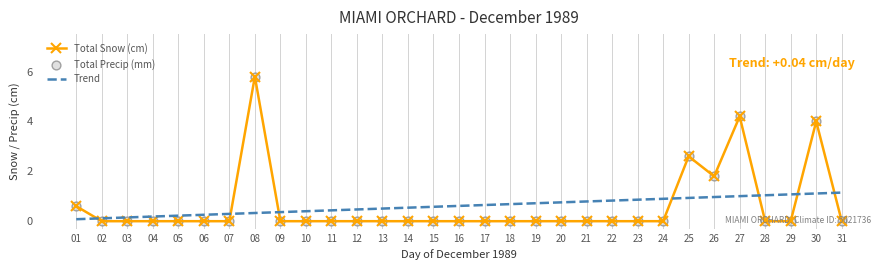

At which category is the sum across all series the highest?

08